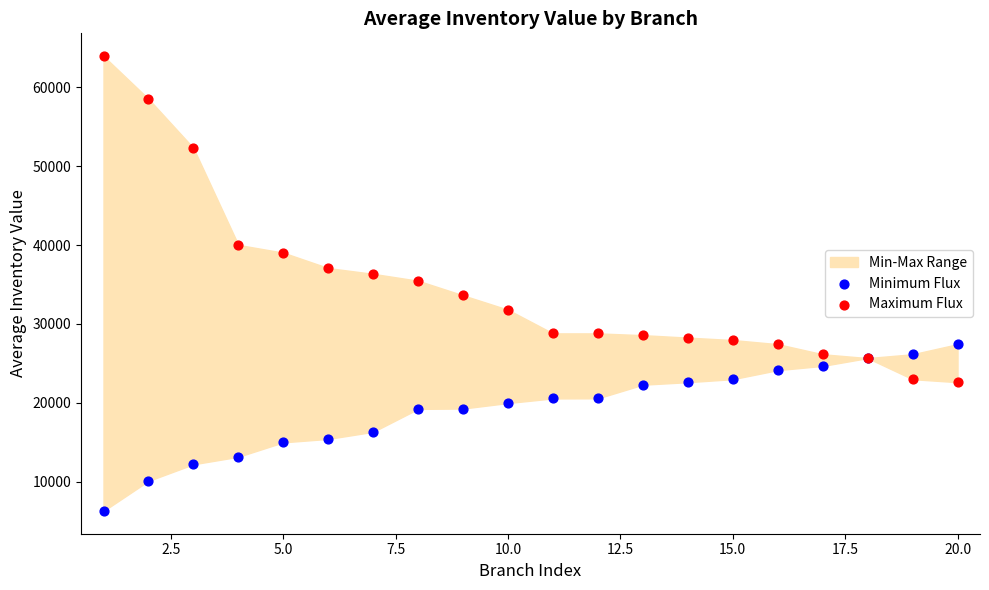

In the Maximum Flux series, what Y value is closest to 43300?

40032.1